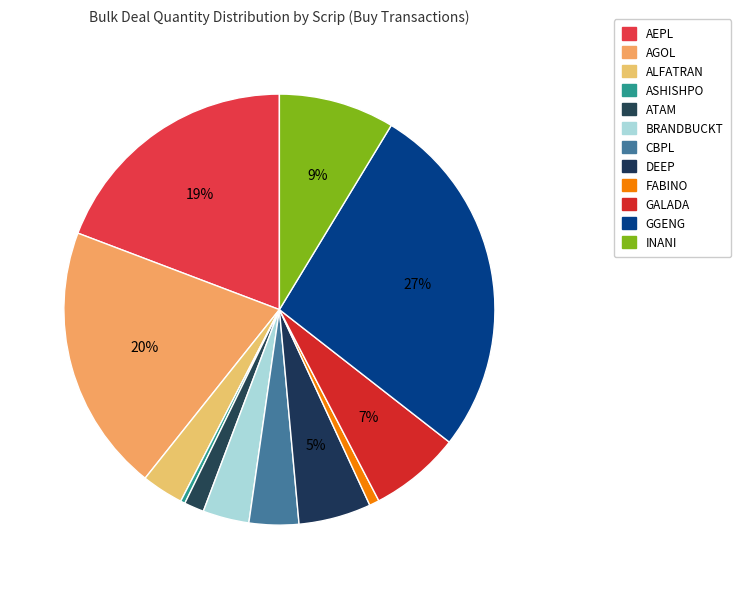

How many slices are in this pie chart?

12